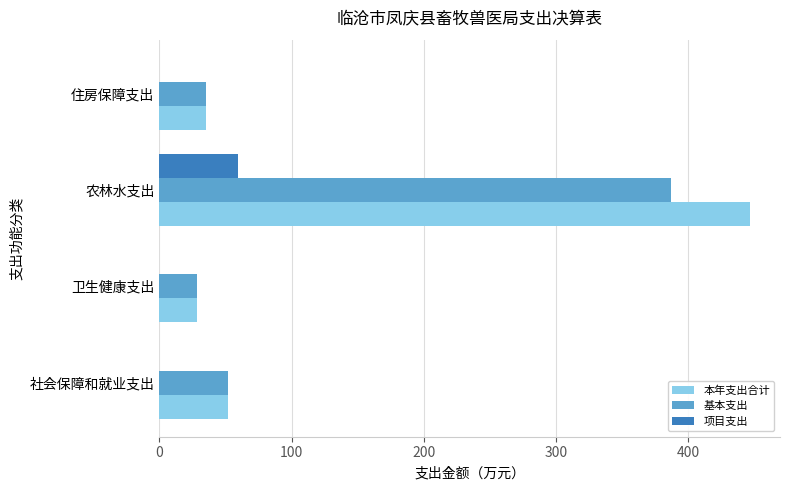

The 项目支出 series shows -22.6 at 社会保障和就业支出. True or false?

False